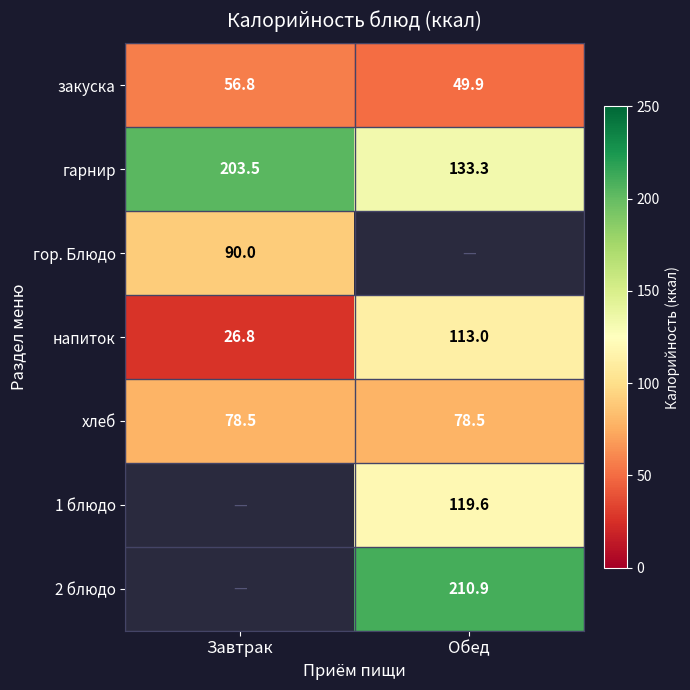

At which label does гарнир first exceed 203?

Завтрак